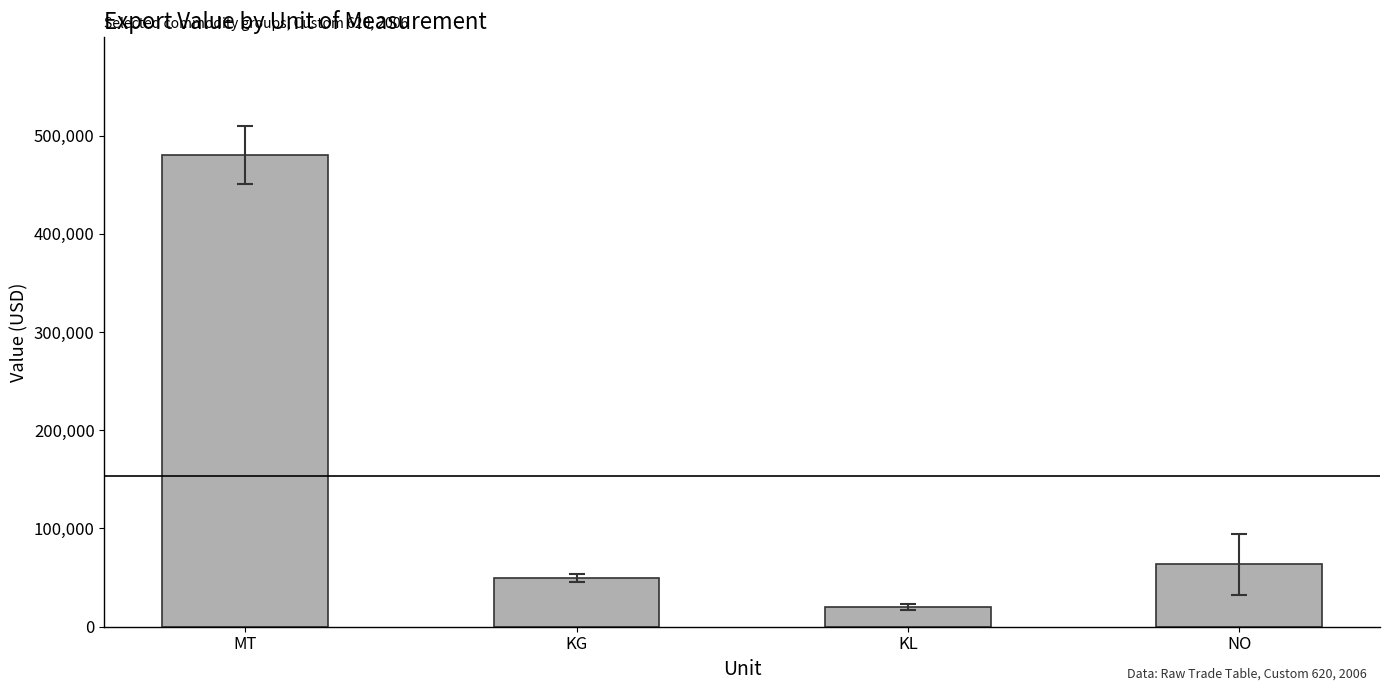

What is the minimum value shown in the chart?

20179